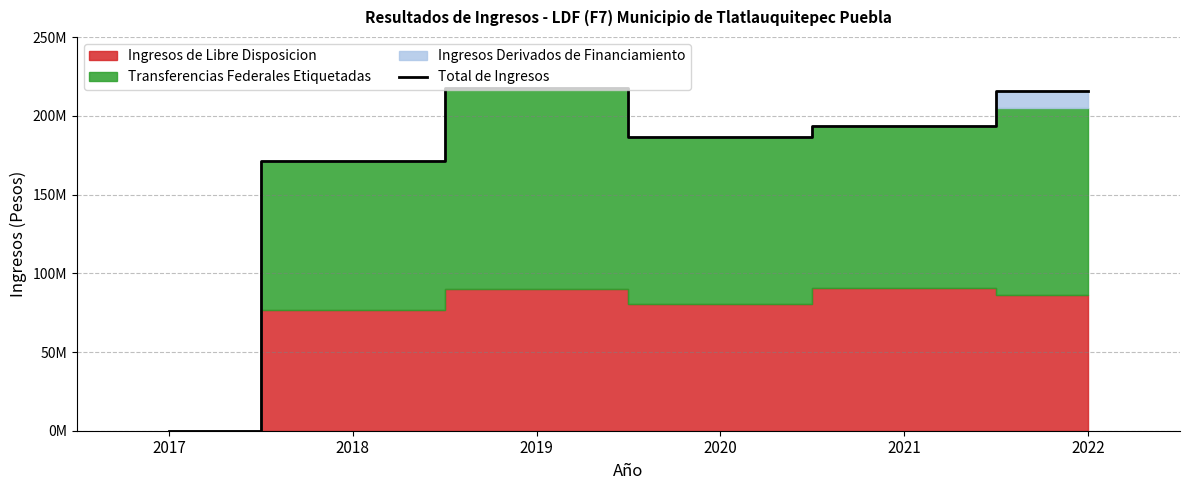

Where is the first local maximum?

2019